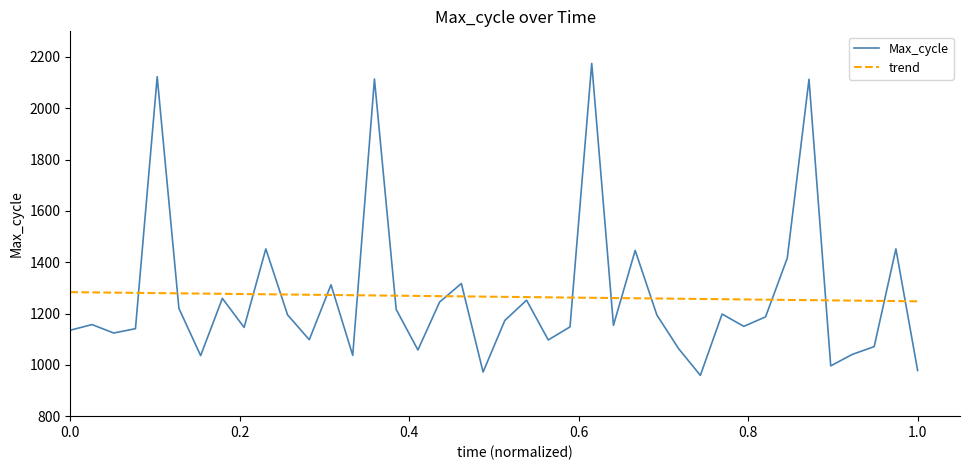

What are all the series names shown in the legend?

Max_cycle, trend